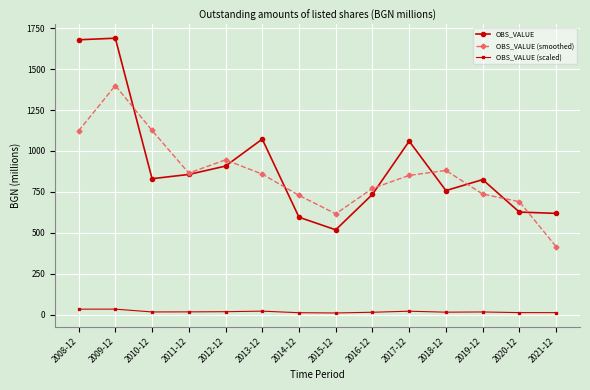

Which series changed the most between 2018-12 and 2019-12?

OBS_VALUE (smoothed)